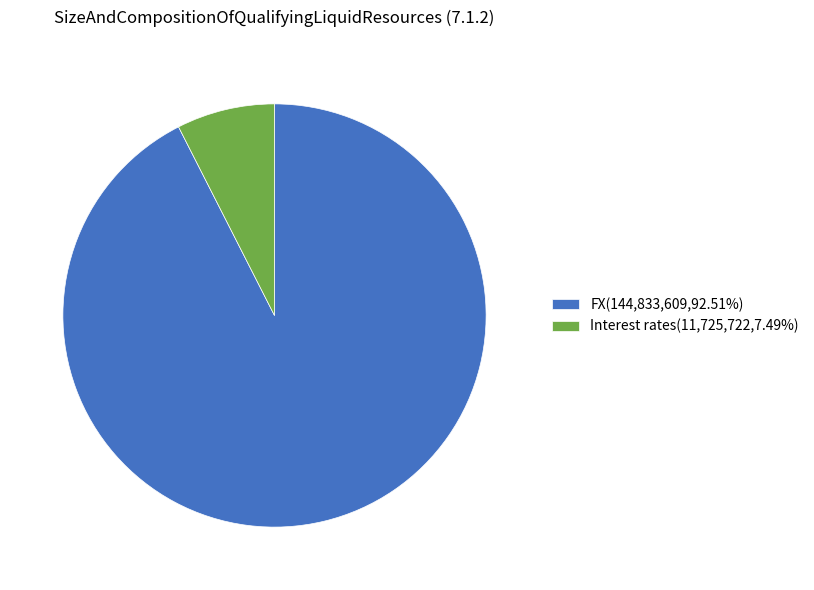

How many slices are in this pie chart?

2